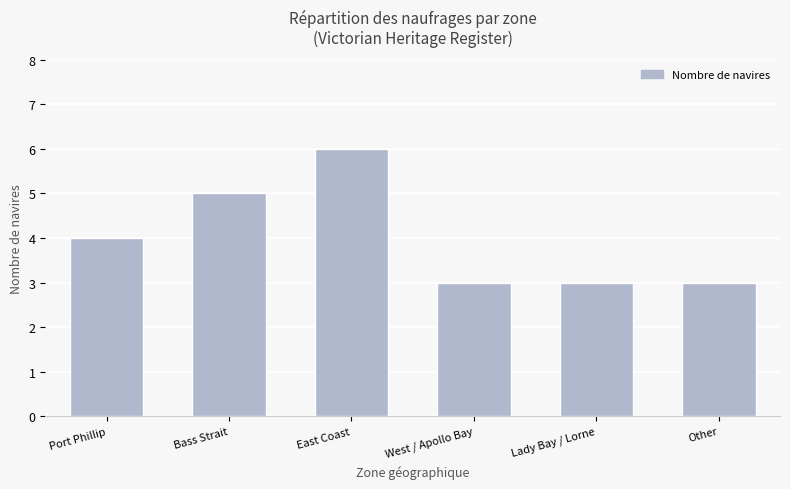

Reading left to right, transcribe all the data shown in this chart.

Port Phillip=4	Bass Strait=5	East Coast=6	West / Apollo Bay=3	Lady Bay / Lorne=3	Other=3